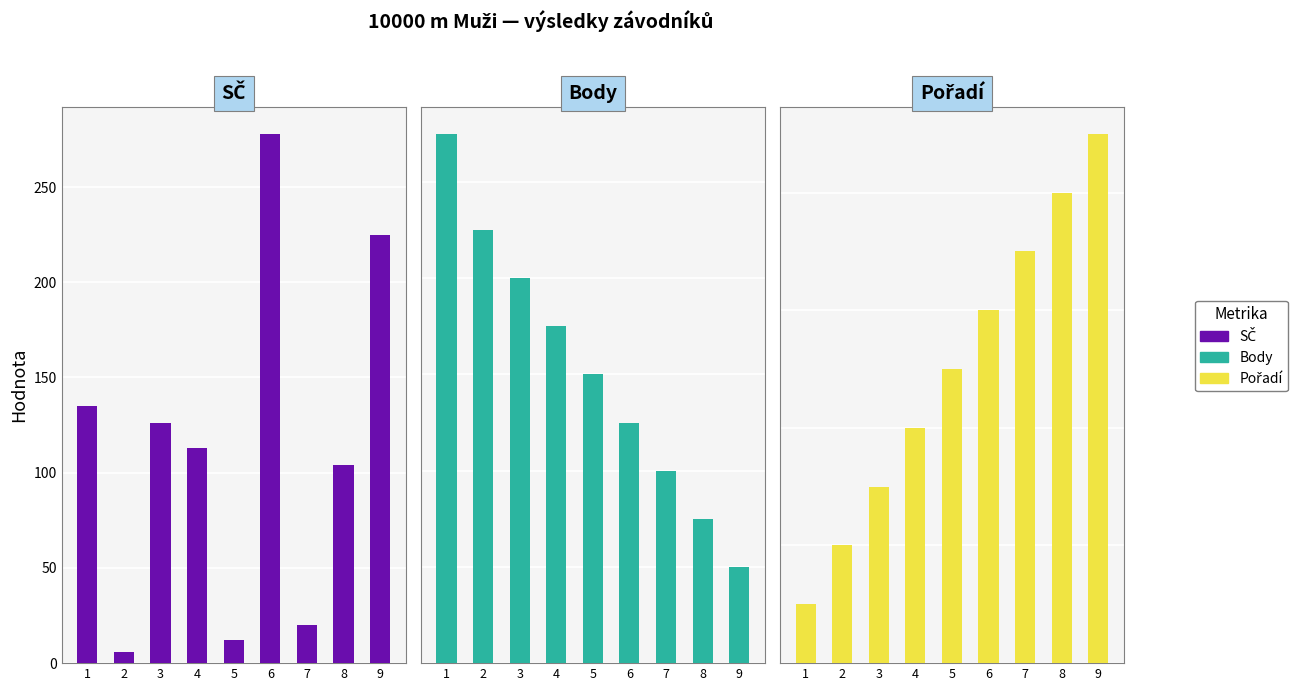

List the labels in order of Pořadí value, smallest first.

1, 2, 3, 4, 5, 6, 7, 8, 9